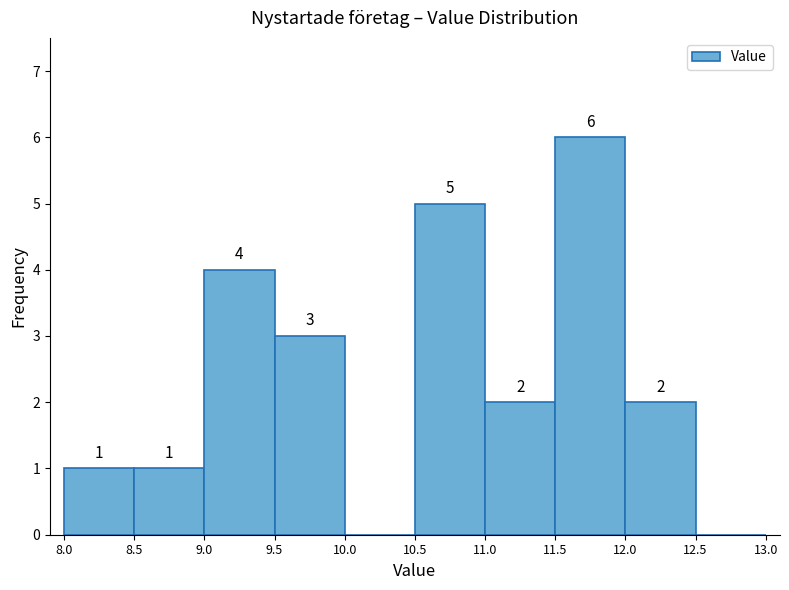

Over which range of the x-axis is the bar tallest?

11.5 to 12.0